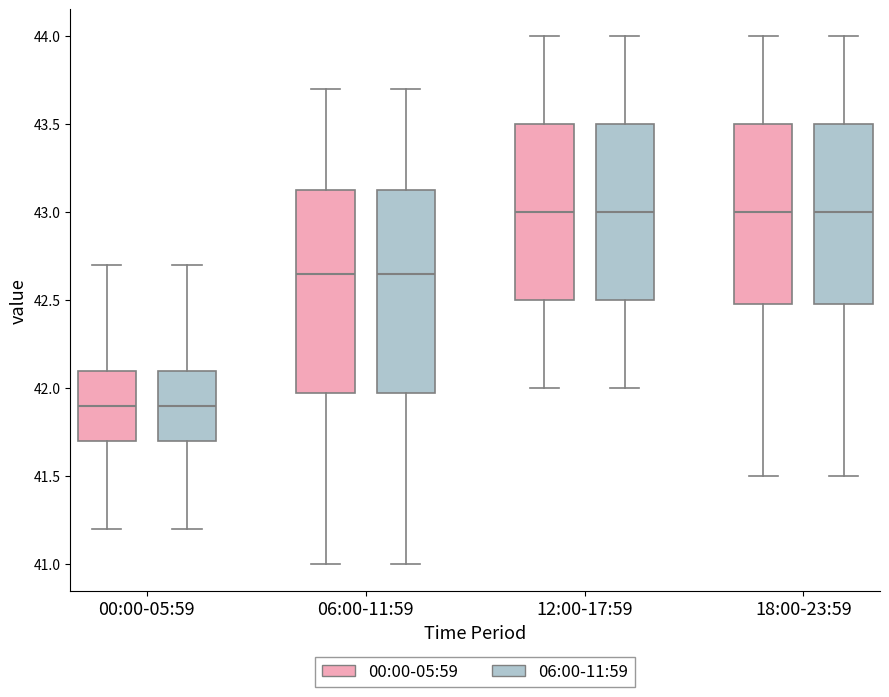

Where does the median line of the box for 00:00-05:59 (06:00-11:59) sit on the y-axis? The values are not printed on the chart, so give them approximately, as read against the axis.

41.90